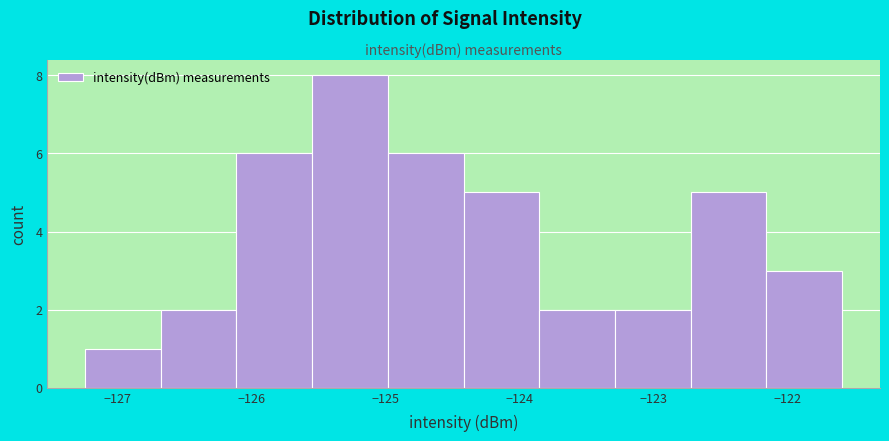

Which range on the x-axis has the tallest bar?

-125.5 to -125.0